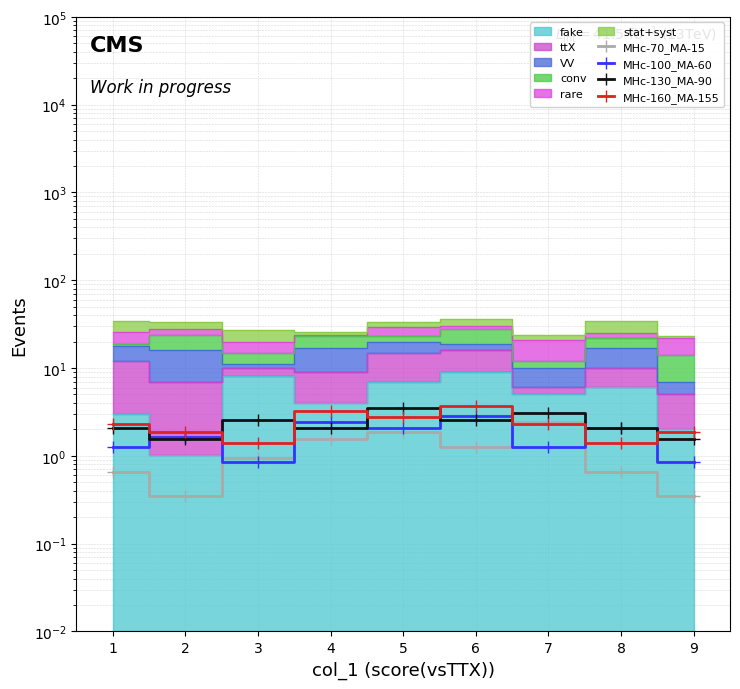

What is the difference between the second highest and minimum values in the MHc-100_MA-60 series?

1.6